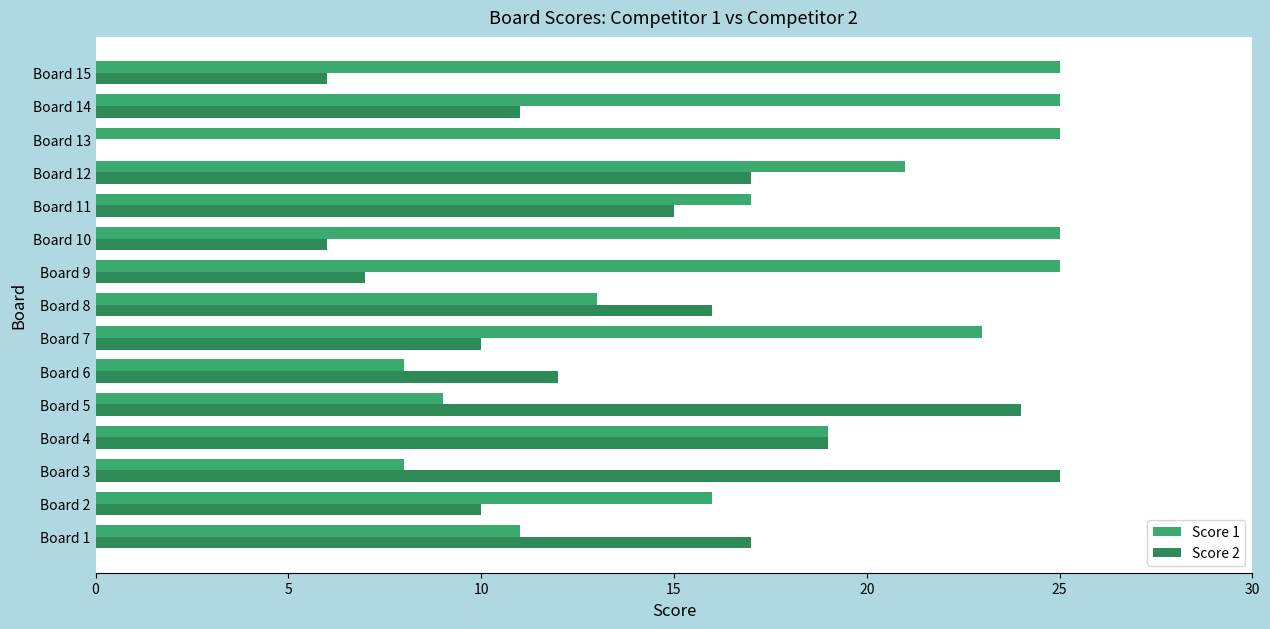

Which series has the largest total across all categories?

Score 1